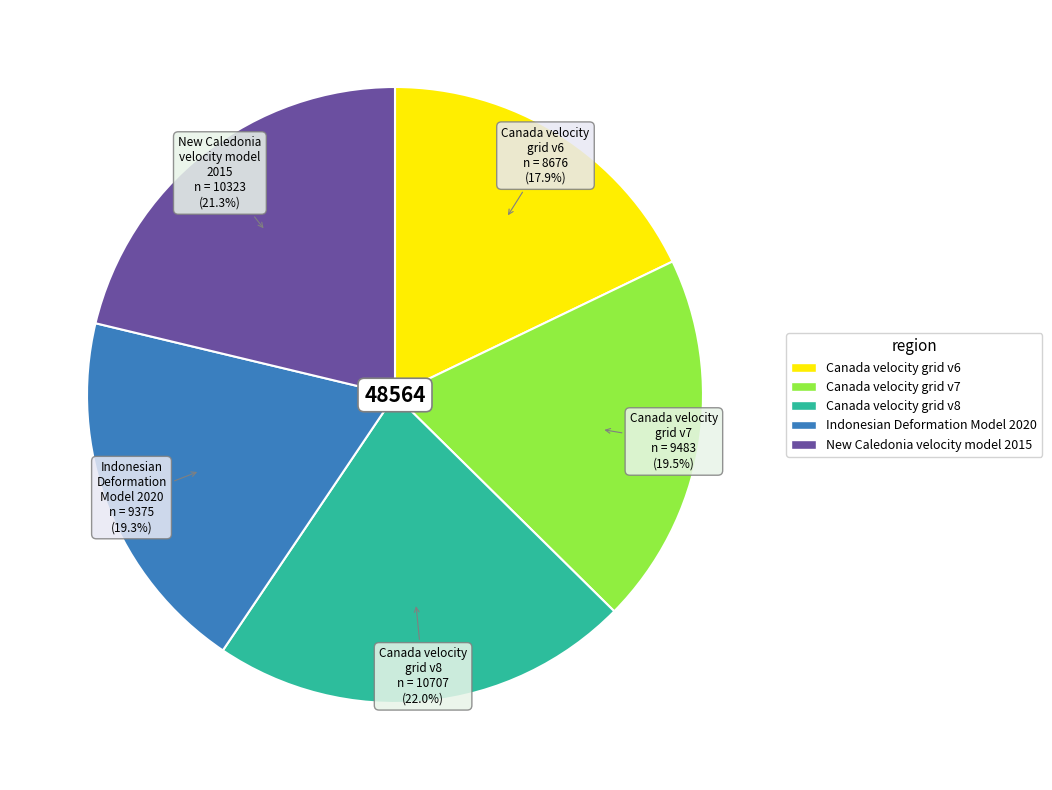

Does Canada velocity grid v8 represent more than half of the total?

No